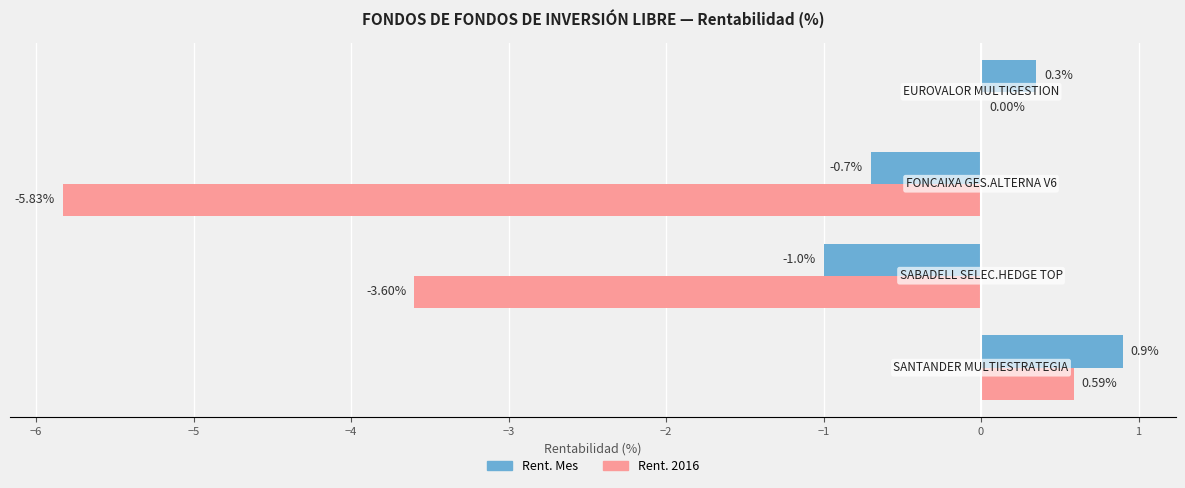

What is the sum of all Rent. 2016 values?

-8.8